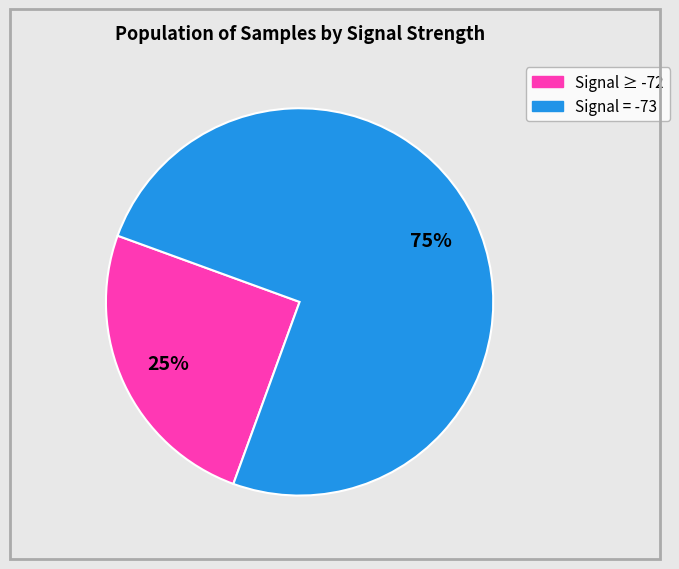

Is there a majority slice in this chart?

Yes